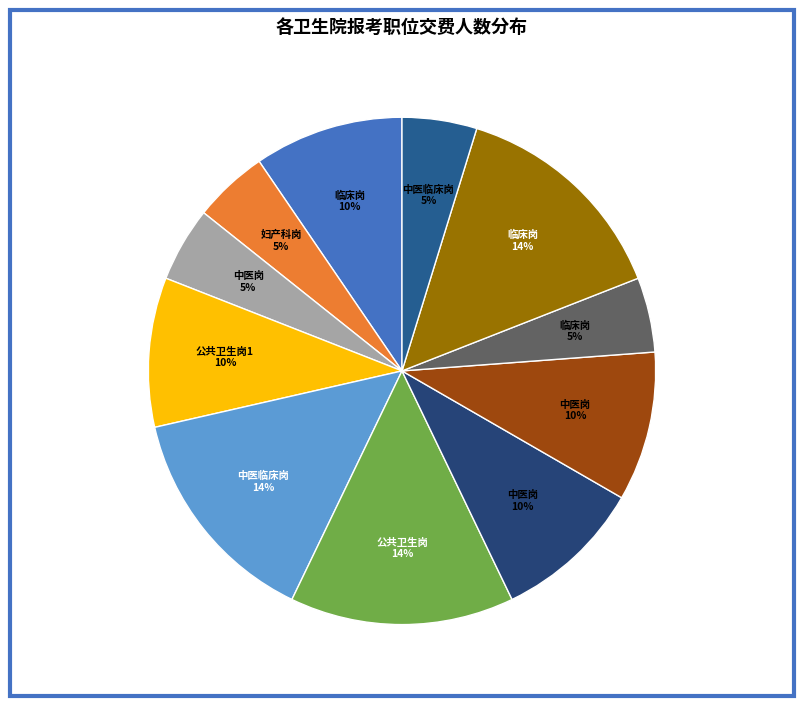

How many segments does this pie chart have?

11